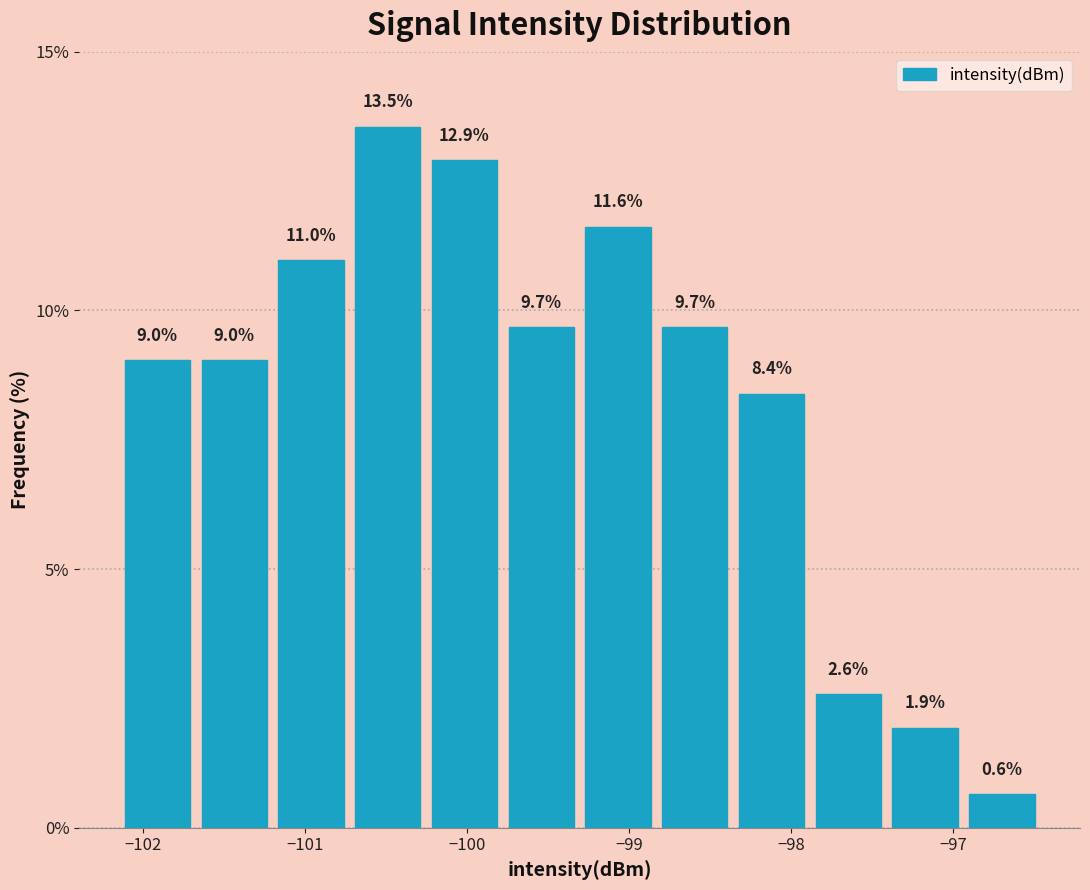

Reading left to right, transcribe this chart: for each bar, give the range it covers on the x-axis and its height. The bar edges are not printed on the chart, so give them approximately, as read against the axis.

-102.1 to -101.7: 9.0
-101.7 to -101.2: 9.0
-101.2 to -100.7: 11.0
-100.7 to -100.3: 13.5
-100.3 to -99.8: 12.9
-99.8 to -99.3: 9.7
-99.3 to -98.8: 11.6
-98.8 to -98.4: 9.7
-98.4 to -97.9: 8.4
-97.9 to -97.4: 2.6
-97.4 to -96.9: 1.9
-96.9 to -96.5: 0.6